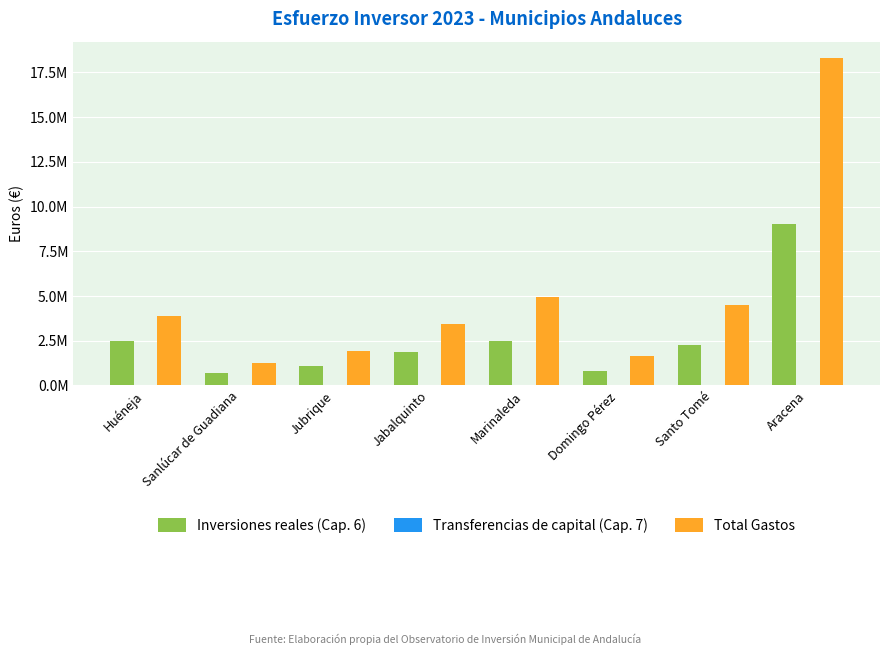

Is it true that Transferencias de capital (Cap. 7) equals 0.0 at Jubrique?

True